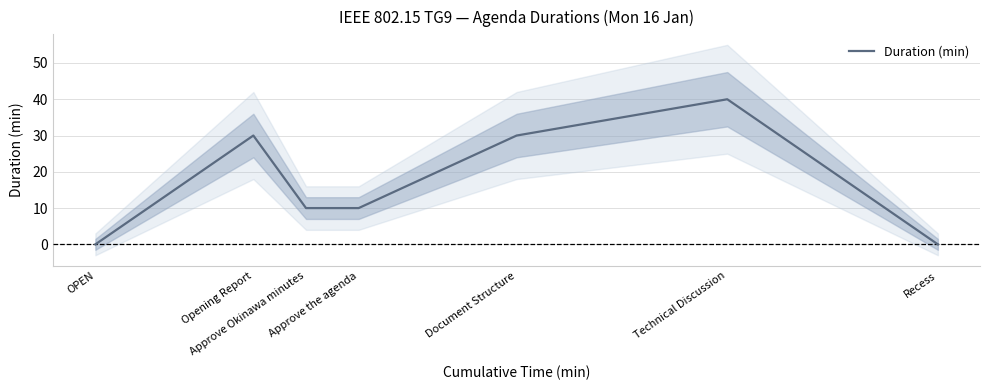

Is this an area chart (filled region under the line)?

No